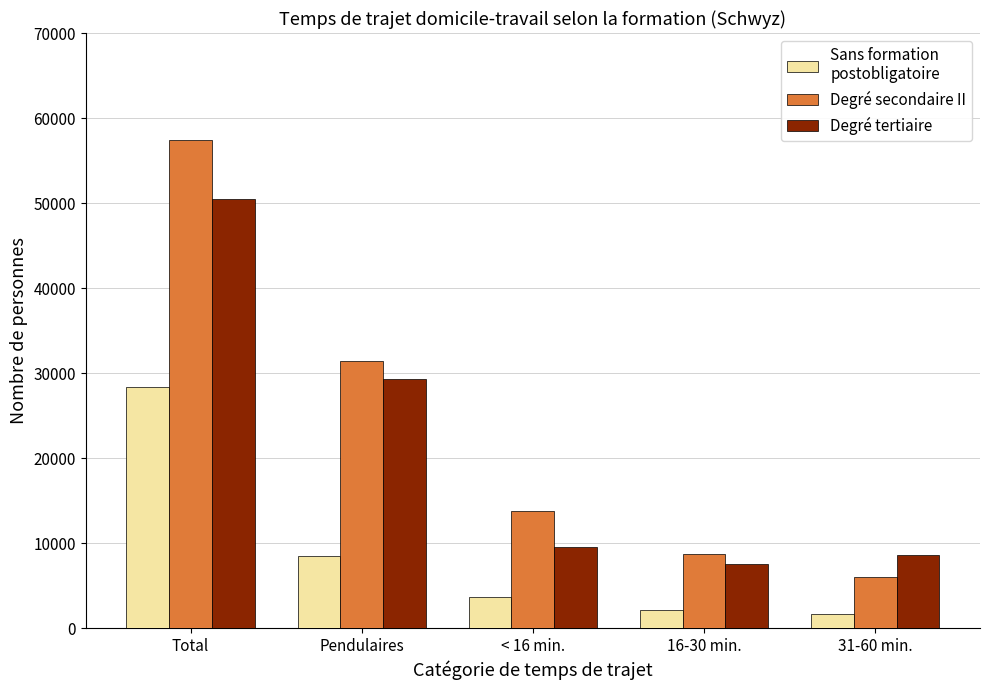

At which category is the sum across all series the highest?

Total